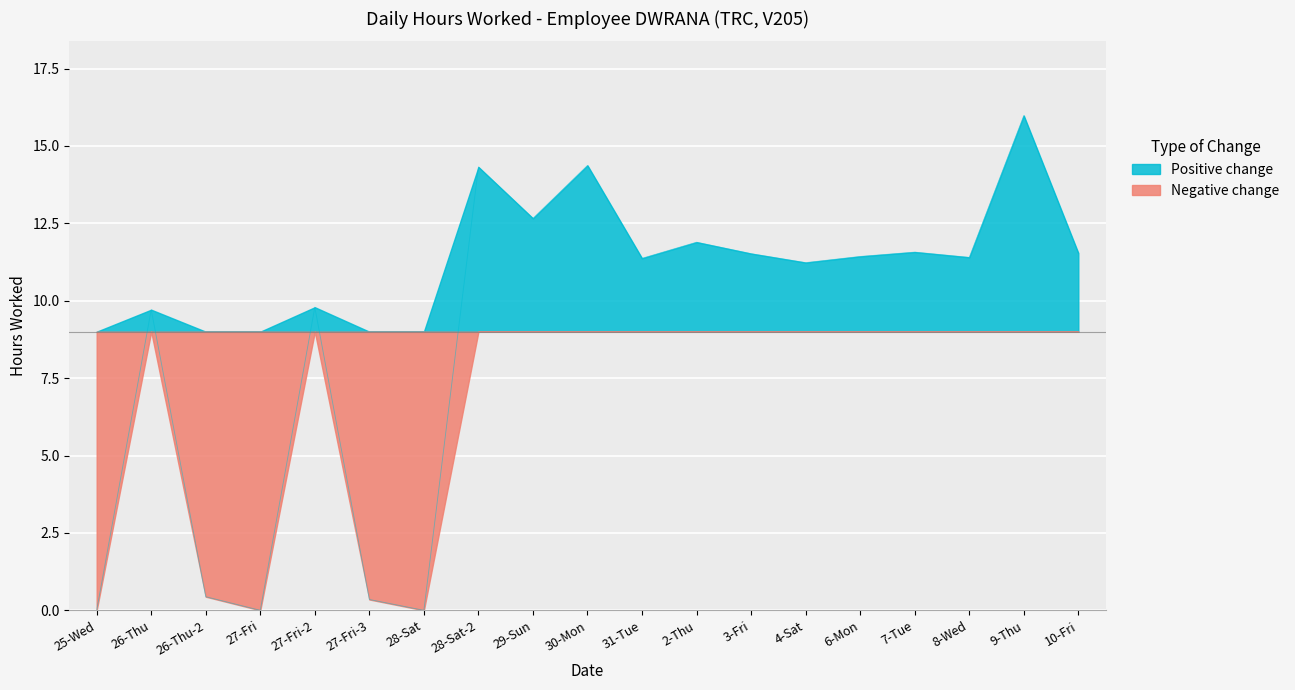

List the labels in order of value, largest first.

9-Thu, 30-Mon, 28-Sat-2, 29-Sun, 2-Thu, 7-Tue, 10-Fri, 3-Fri, 6-Mon, 8-Wed, 31-Tue, 4-Sat, 27-Fri-2, 26-Thu, 26-Thu-2, 27-Fri-3, 25-Wed, 27-Fri, 28-Sat